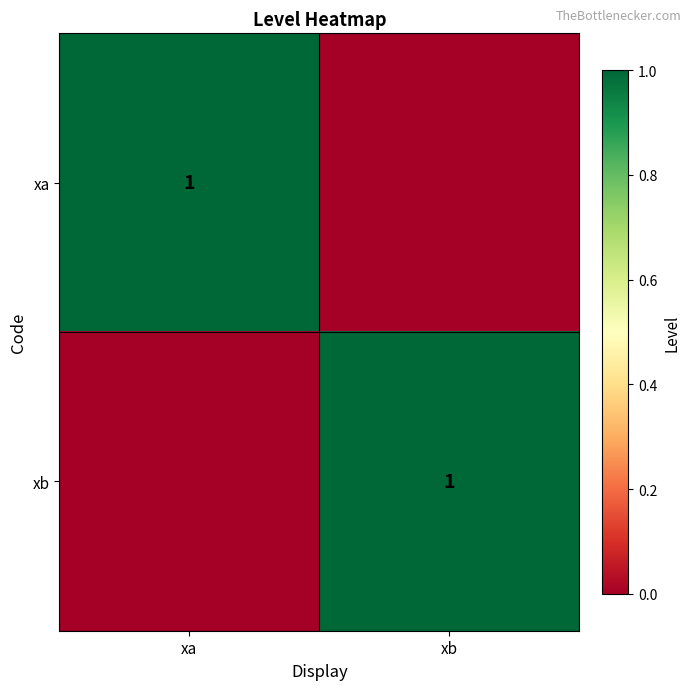

The value of xa at xa is 1. True or false?

True